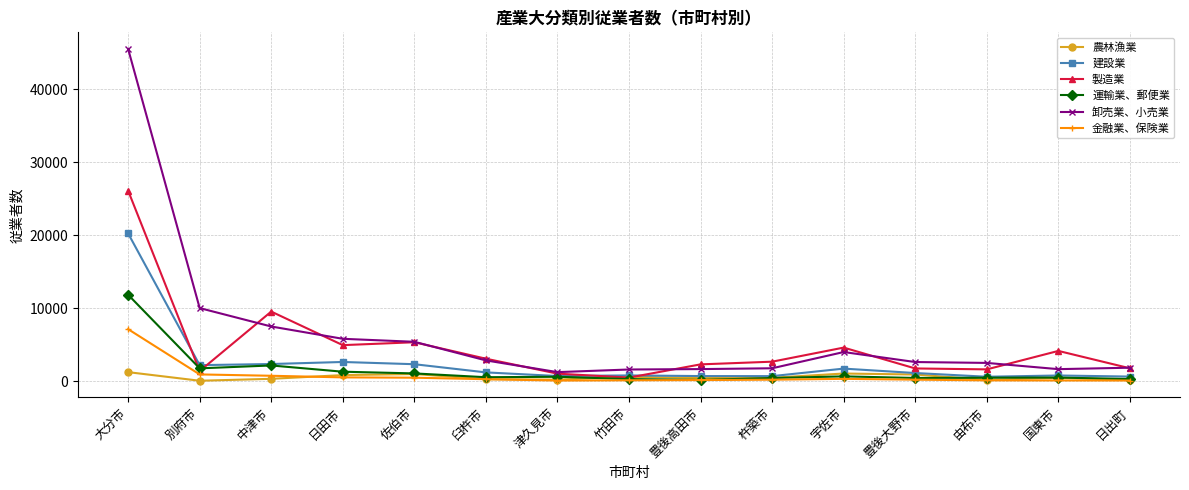

What are all the series names shown in the legend?

農林漁業, 建設業, 製造業, 運輸業、郵便業, 卸売業、小売業, 金融業、保険業